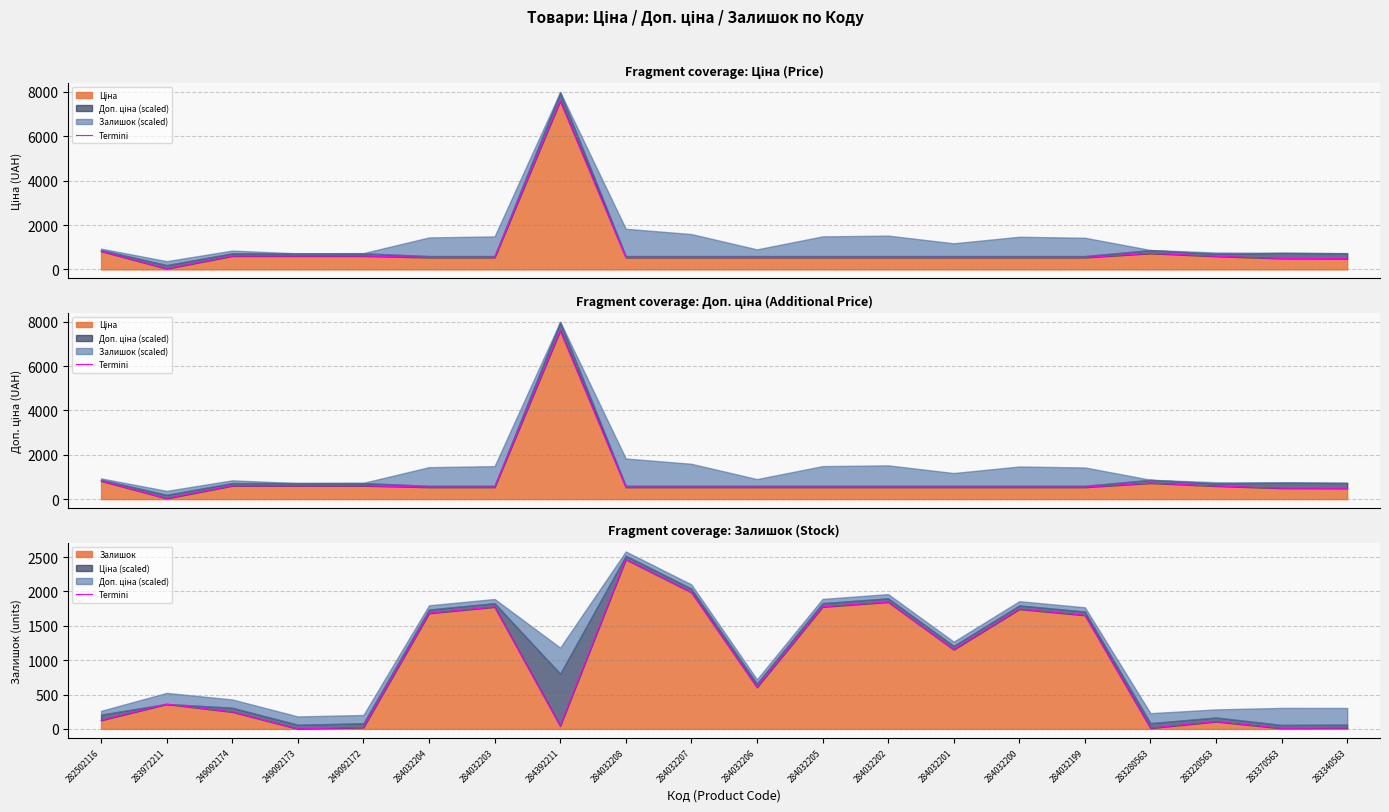

True or false: there are more than 2 points higher than both neighbors.

True